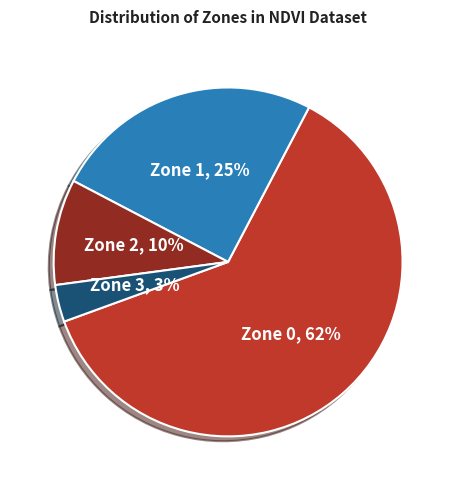

Rank the categories by value from highest to lowest.

Zone 0, Zone 1, Zone 2, Zone 3